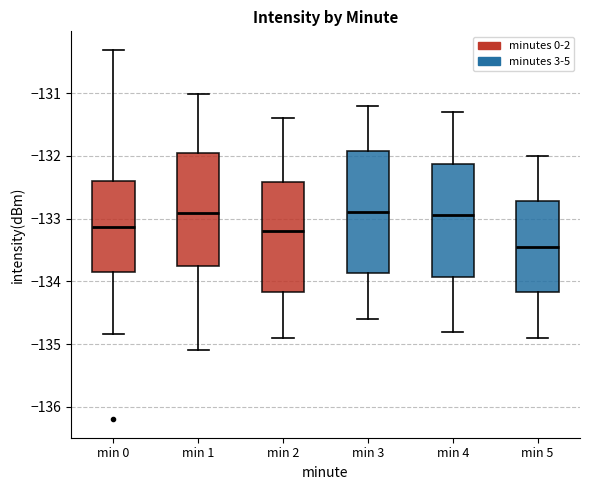

Comparing the boxes themselves (not the whiskers), which one is the tallest?

min 3